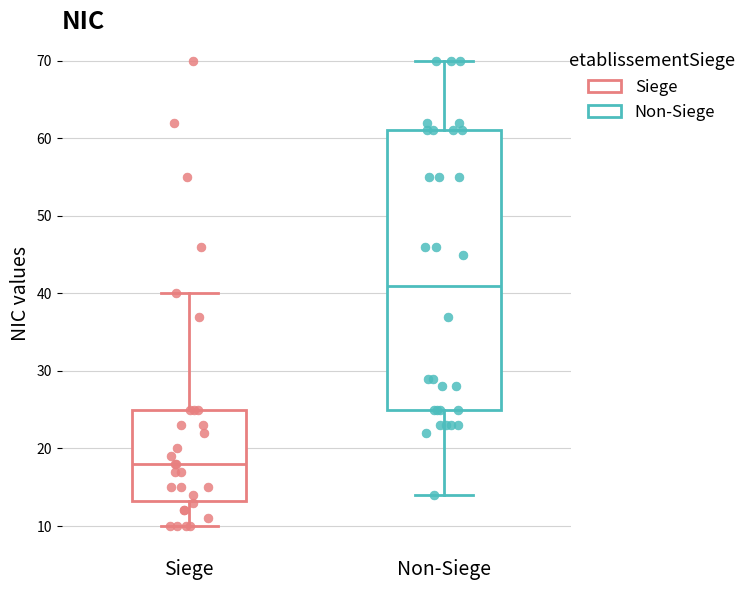

Where is the lower edge of the box for Non-Siege on the y-axis? The values are not printed on the chart, so give them approximately, as read against the axis.

25